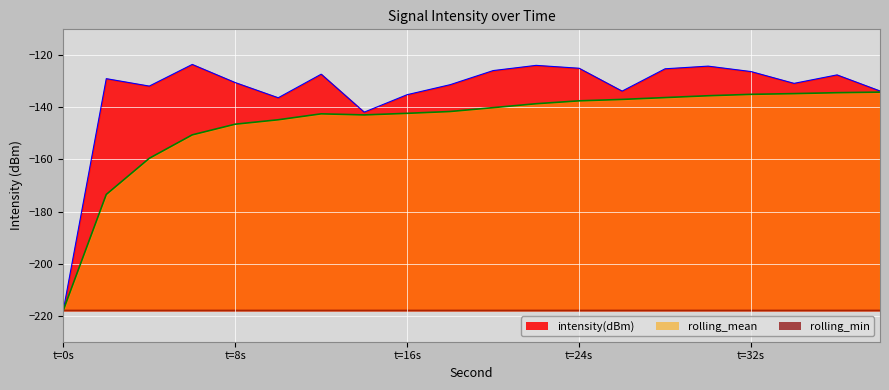

How many lines are shown in the chart?

3